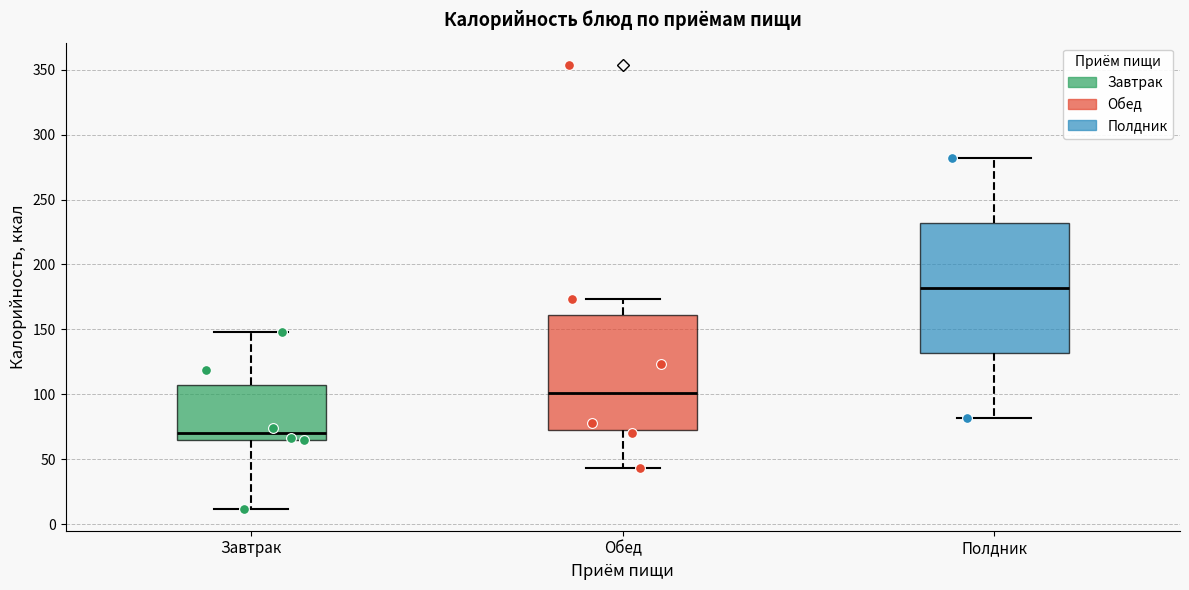

Which box has the highest median line?

Полдник